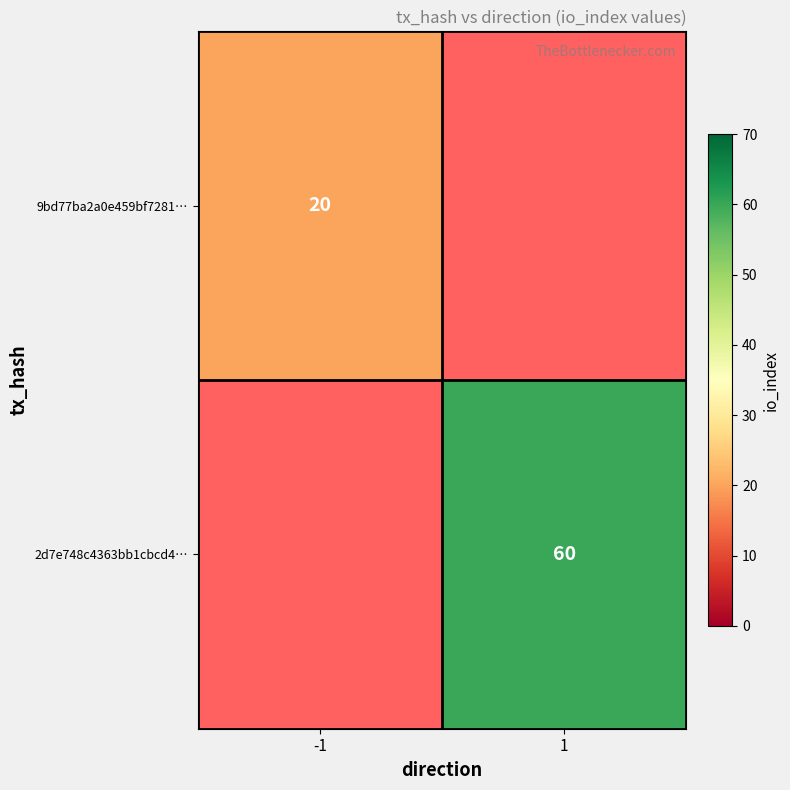

True or false: 9bd77ba2a0e459bf7281… has a value of 20 at -1.

True